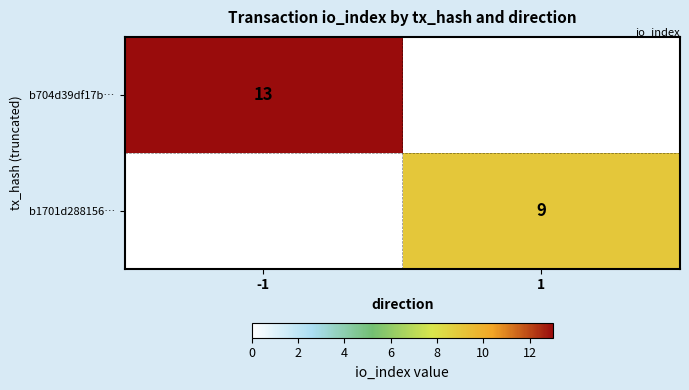

Is it true that b1701d288156… equals 9 at 1?

True